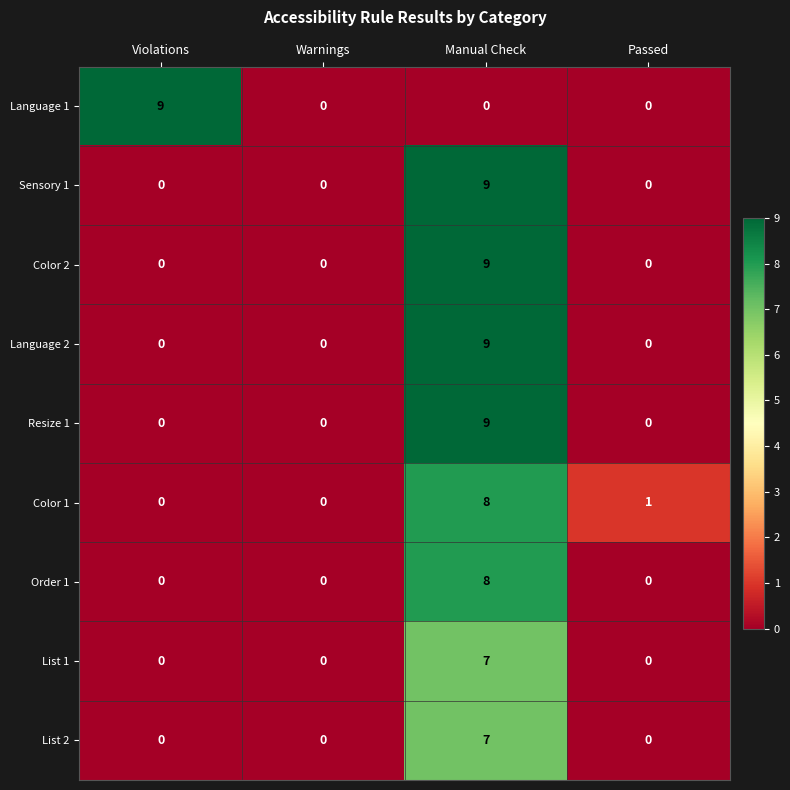

What is the greatest value displayed?

9